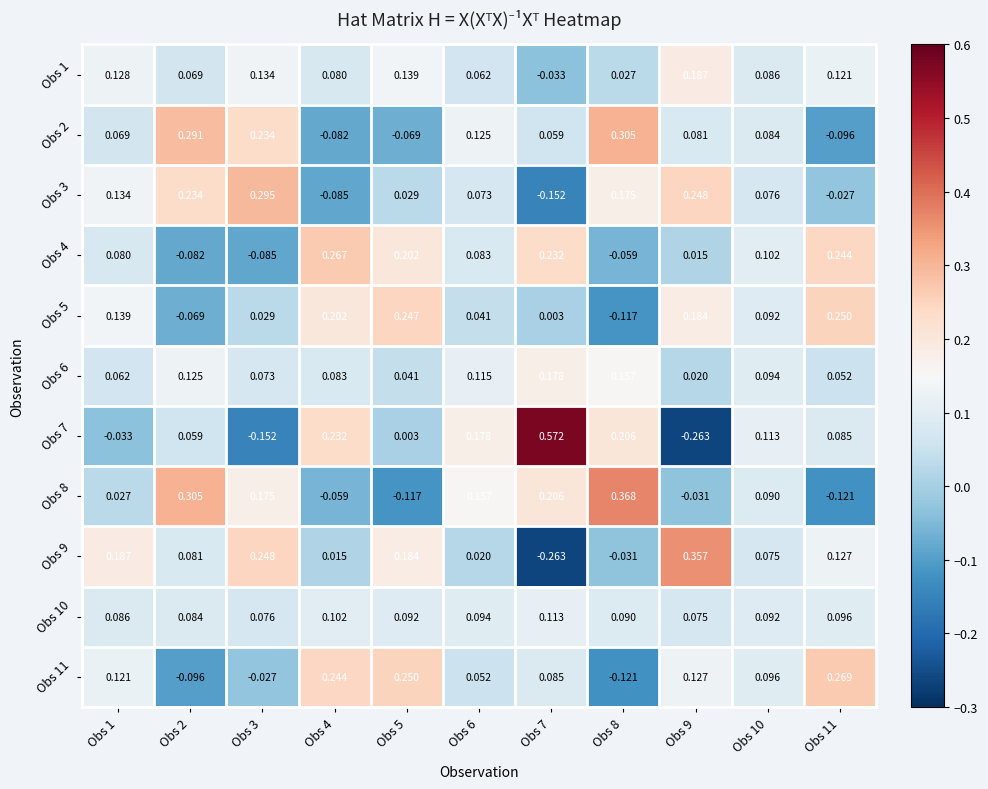

At how many categories does at least one series exceed 0?

11